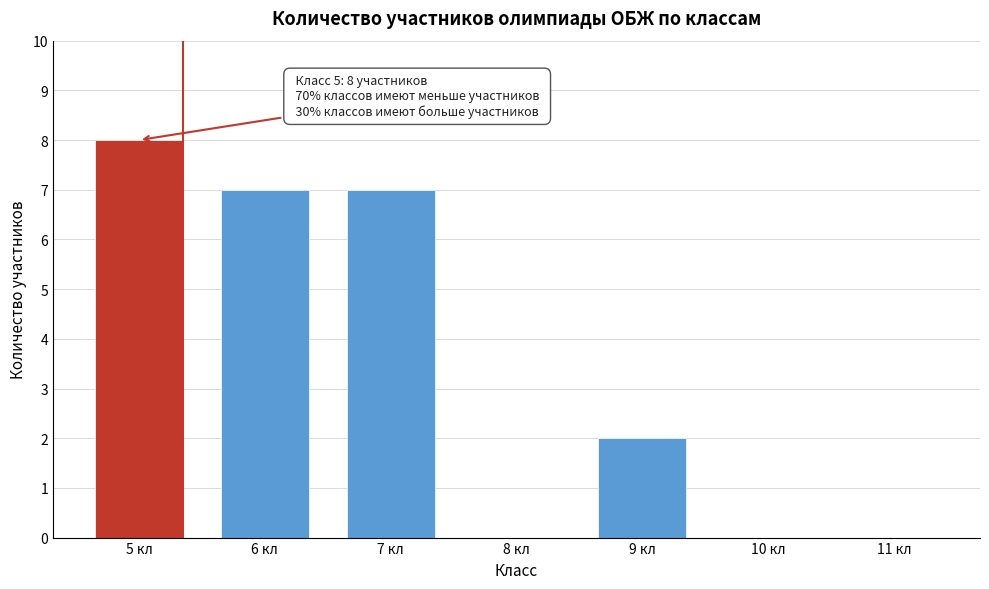

Reading left to right, extract all data points from this chart.

5 кл=8	6 кл=7	7 кл=7	8 кл=0	9 кл=2	10 кл=0	11 кл=0